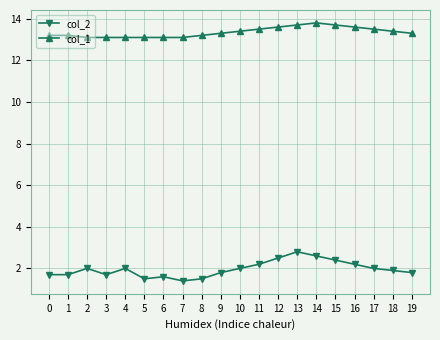

Which series has the widest spread of values?

col_2